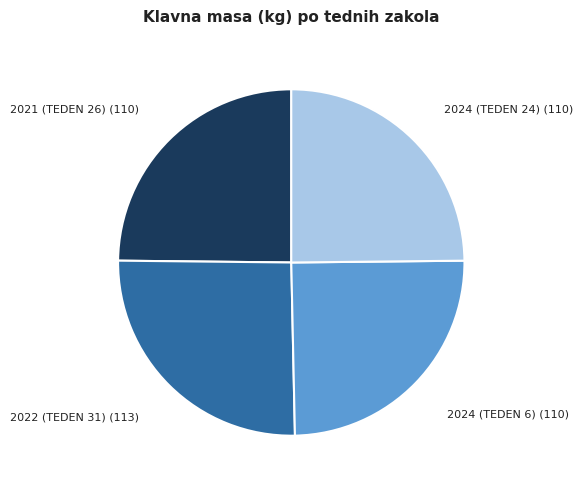

Is there any slice that represents more than half of the pie?

No